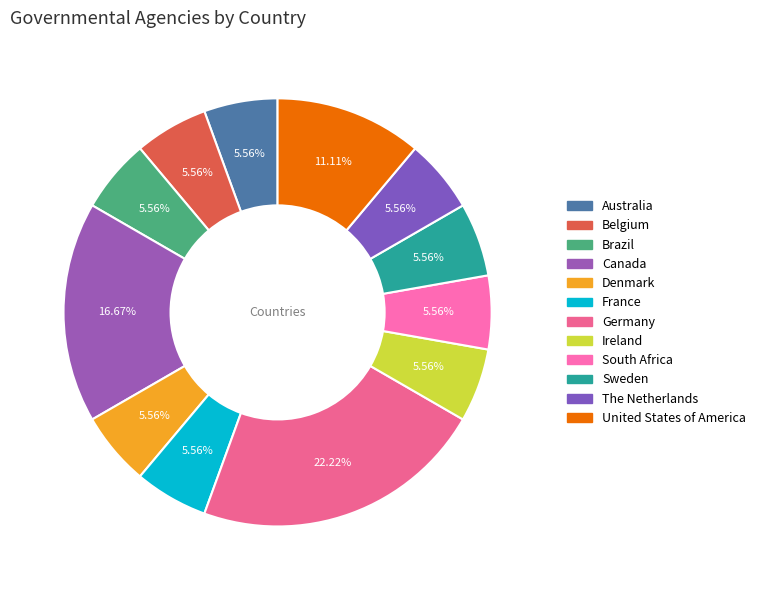

Rank the categories by value from lowest to highest.

Australia, Belgium, Brazil, Denmark, France, Ireland, South Africa, Sweden, The Netherlands, United States of America, Canada, Germany